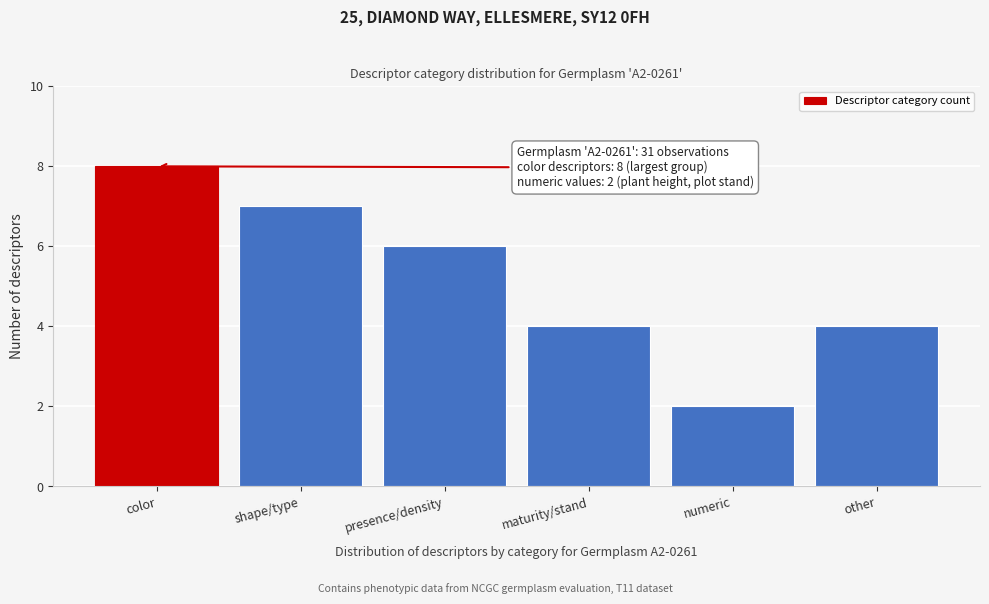

Reading left to right, transcribe all the data shown in this chart.

color=8	shape/type=7	presence/density=6	maturity/stand=4	numeric=2	other=4